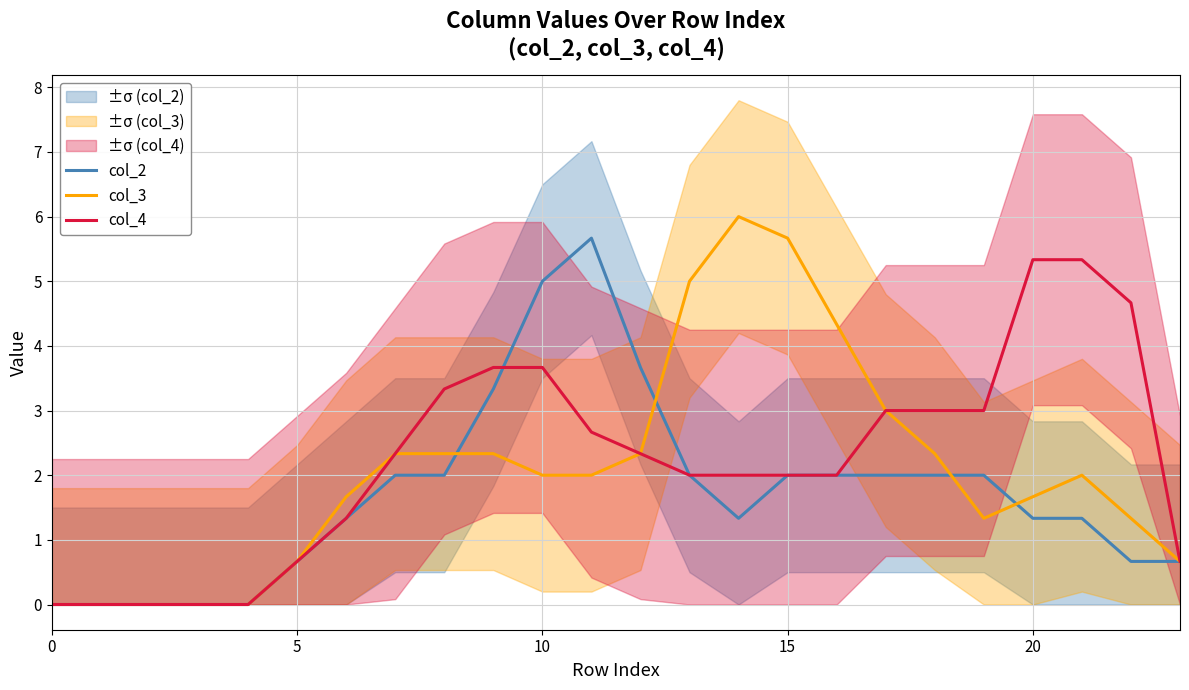

At which label is col_2 closest to 2?

7